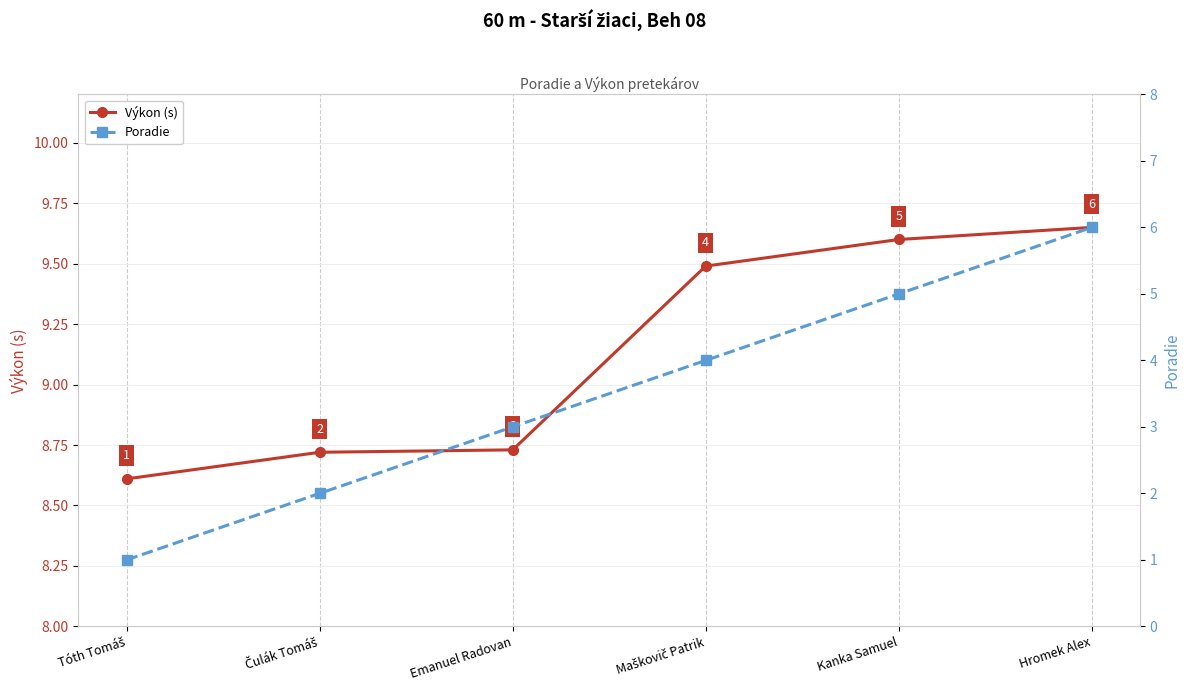

Which category has the highest value across all series?

Hromek Alex